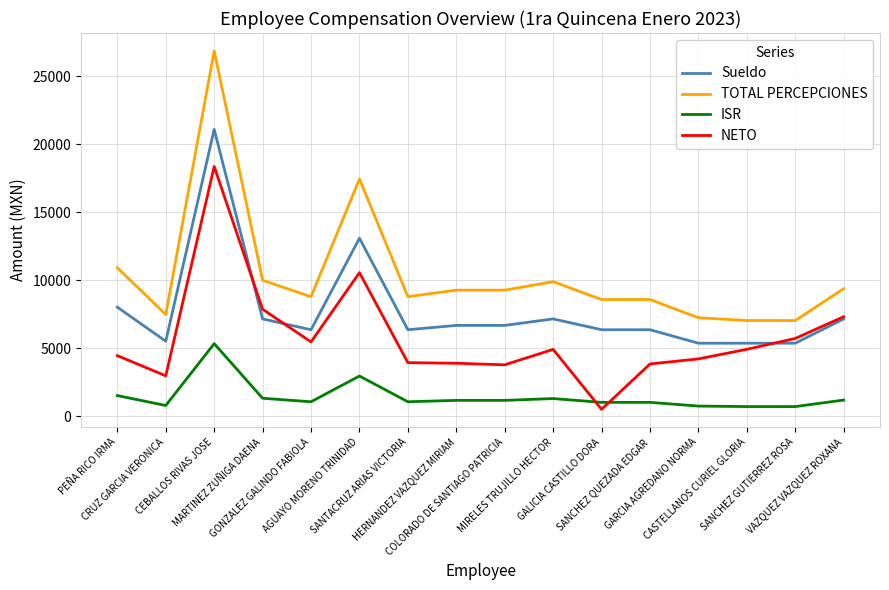

Where is the first local minimum for ISR?

CRUZ GARCIA VERONICA